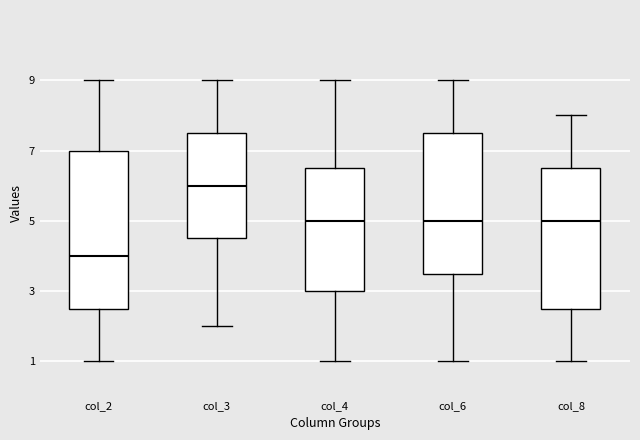

Reading left to right, transcribe this box plot: for each box, give where its median line is, the range the box spans, and where its two whiskers end, as read against the y-axis. The values are not printed on the chart, so give them approximately, as read against the axis.

col_2: median 4.0, box 2.6 to 7.0, whiskers 1.0 to 9.0
col_3: median 6.0, box 4.6 to 7.6, whiskers 2.0 to 9.0
col_4: median 5.0, box 3.0 to 6.6, whiskers 1.0 to 9.0
col_6: median 5.0, box 3.6 to 7.6, whiskers 1.0 to 9.0
col_8: median 5.0, box 2.6 to 6.6, whiskers 1.0 to 8.0